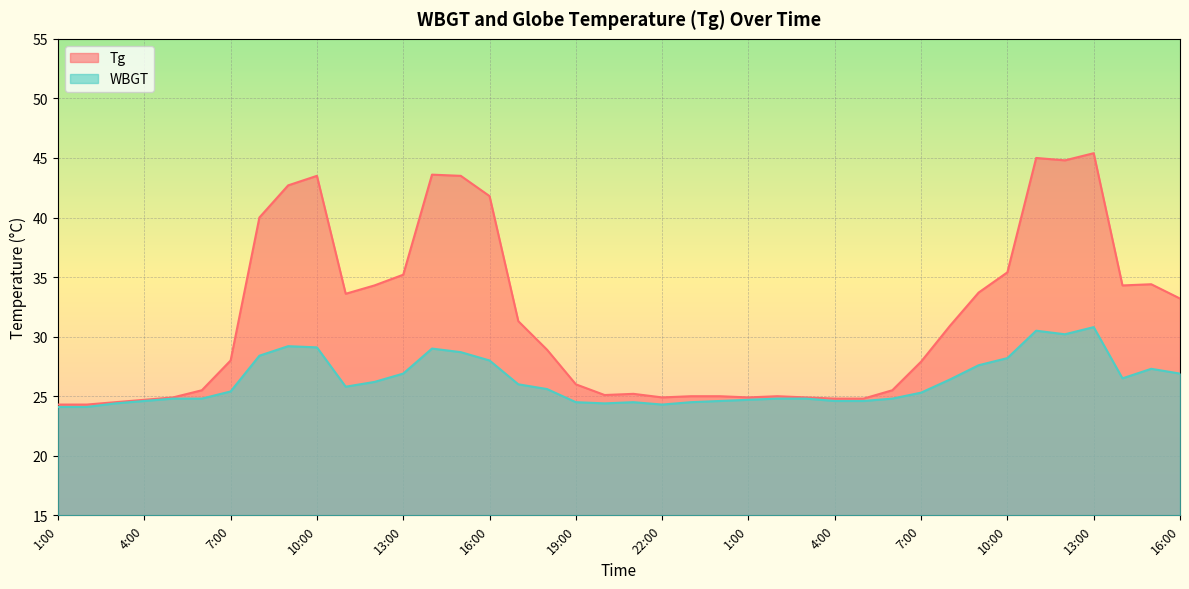

Is it true that WBGT equals 24.8 at 3:00?

True